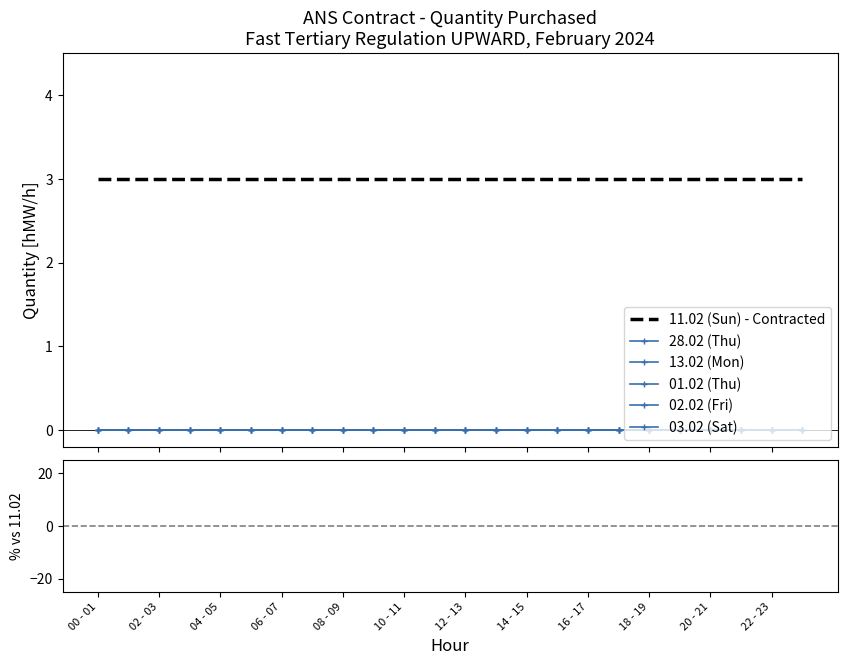

Which series changed the most between 12 - 13 and 13?

11.02 (Sun) - Contracted